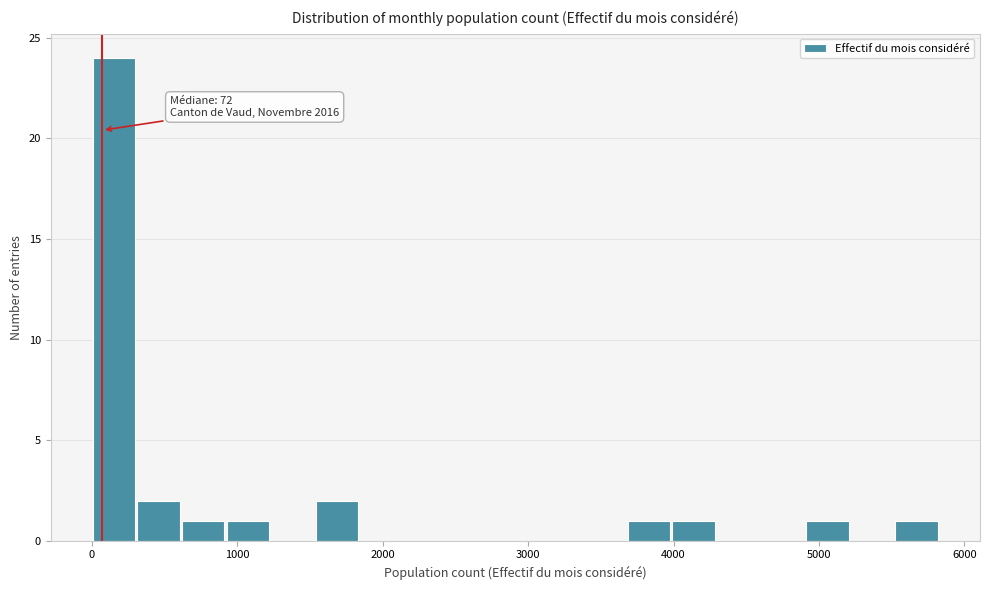

Read against the x-axis, roughly where is the centre of the tallest bar?

200